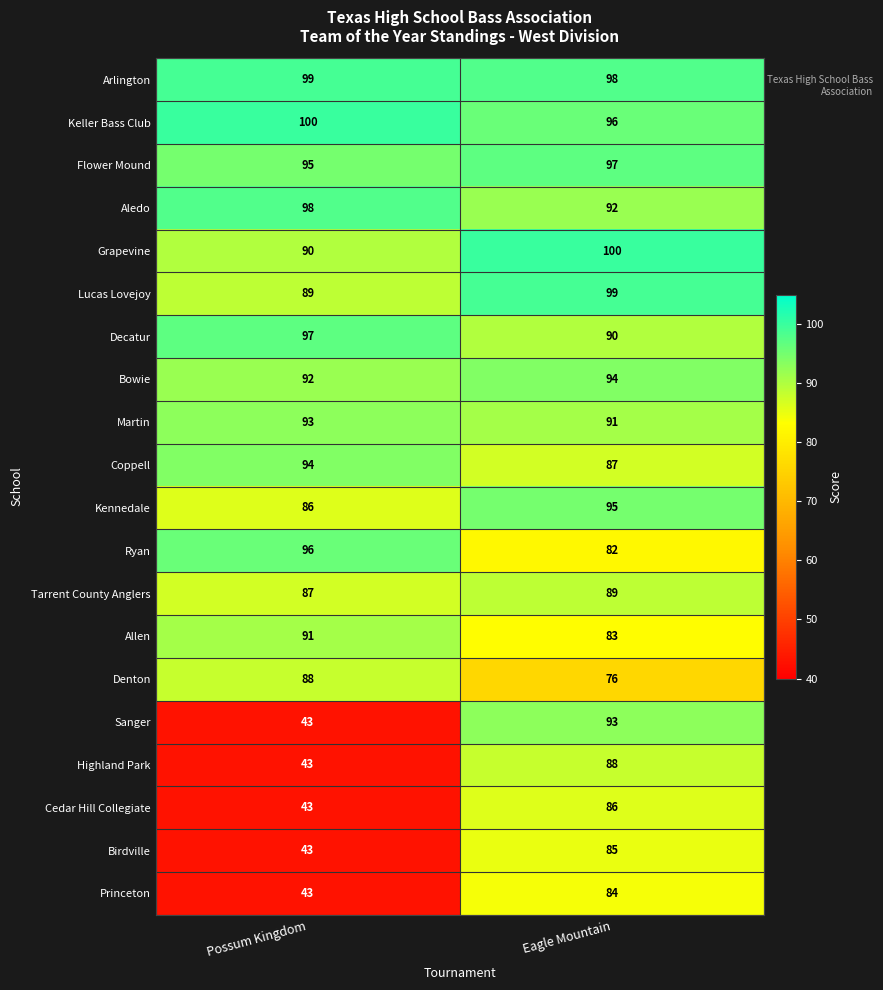

The Ryan series shows 82 at Eagle Mountain. True or false?

True